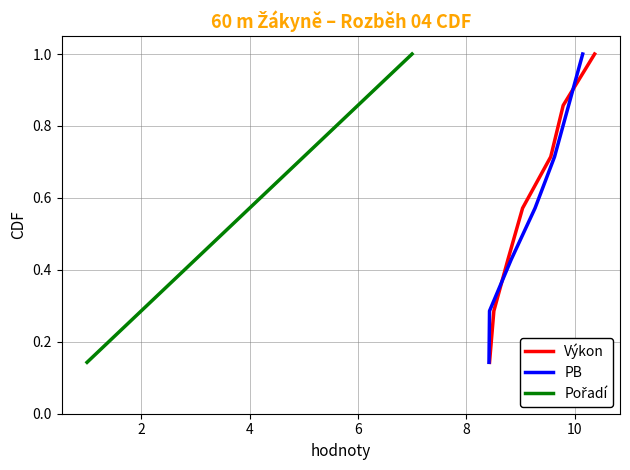

True or false: Pořadí and Výkon cross at least once.

False